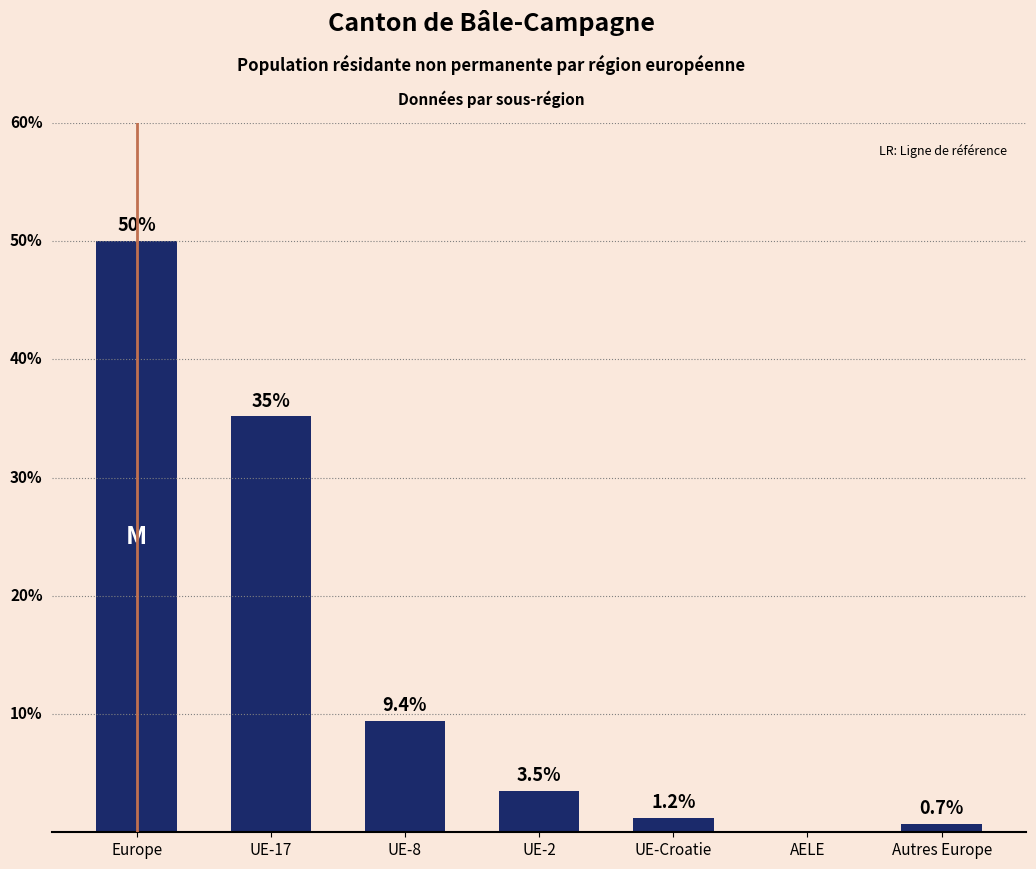

At which label does the data first exceed 3?

Europe